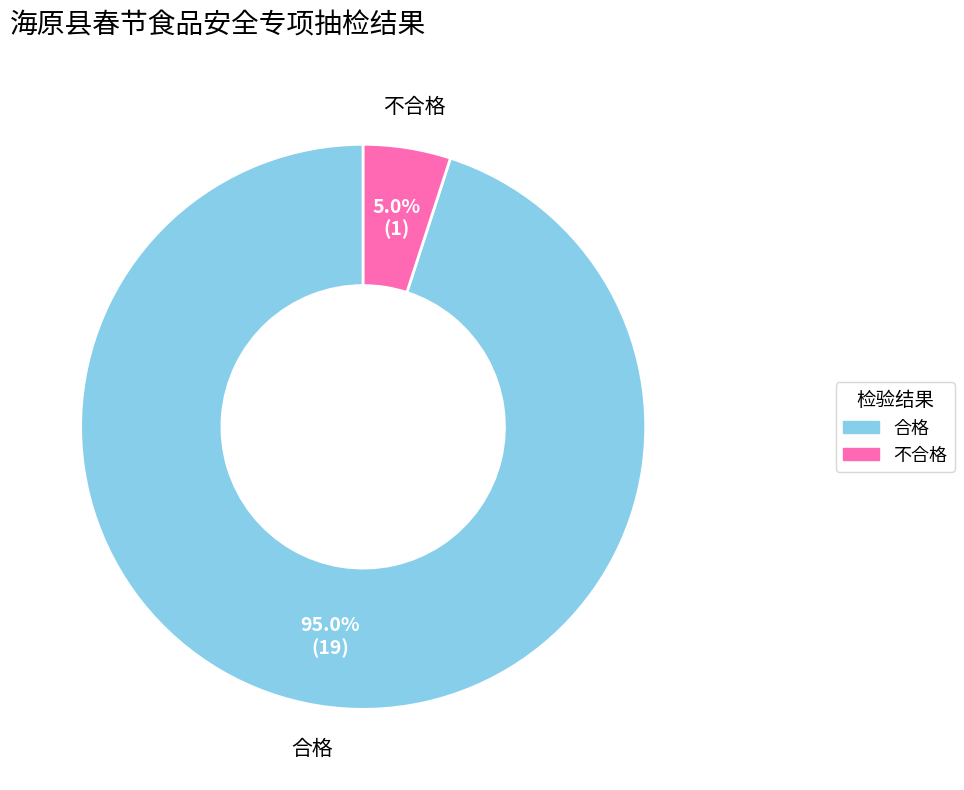

To the nearest percent, what is the average slice percentage?

50%